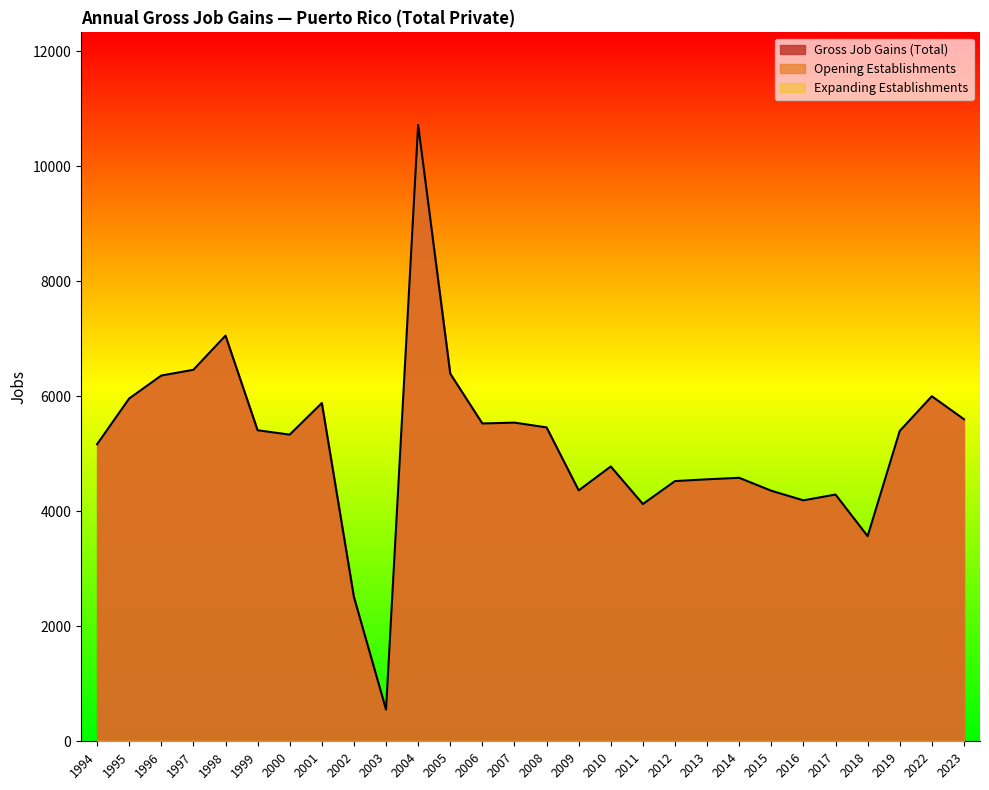

Rank the series by their maximum value, from highest to lowest.

Gross Job Gains (Total), Opening Establishments, Expanding Establishments